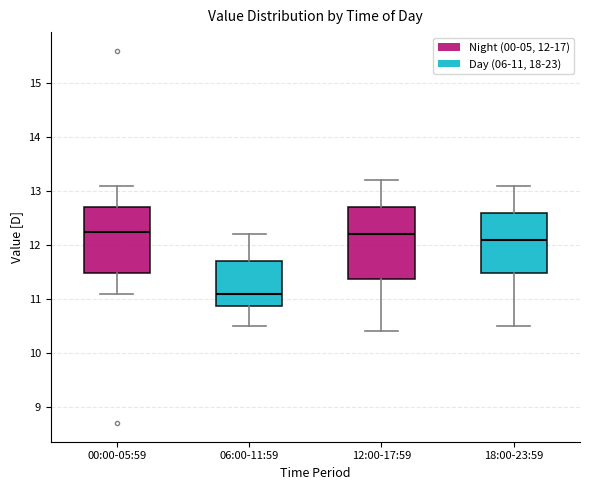

Reading left to right, read every box against the y-axis: the position of its median line, the range the box covers, and the ends of its whiskers. The values are not printed on the chart, so give them approximately, as read against the axis.

00:00-05:59: median 12.3, box 11.5 to 12.7, whiskers 11.1 to 13.1
06:00-11:59: median 11.1, box 10.9 to 11.7, whiskers 10.5 to 12.2
12:00-17:59: median 12.2, box 11.4 to 12.7, whiskers 10.4 to 13.2
18:00-23:59: median 12.1, box 11.5 to 12.6, whiskers 10.5 to 13.1